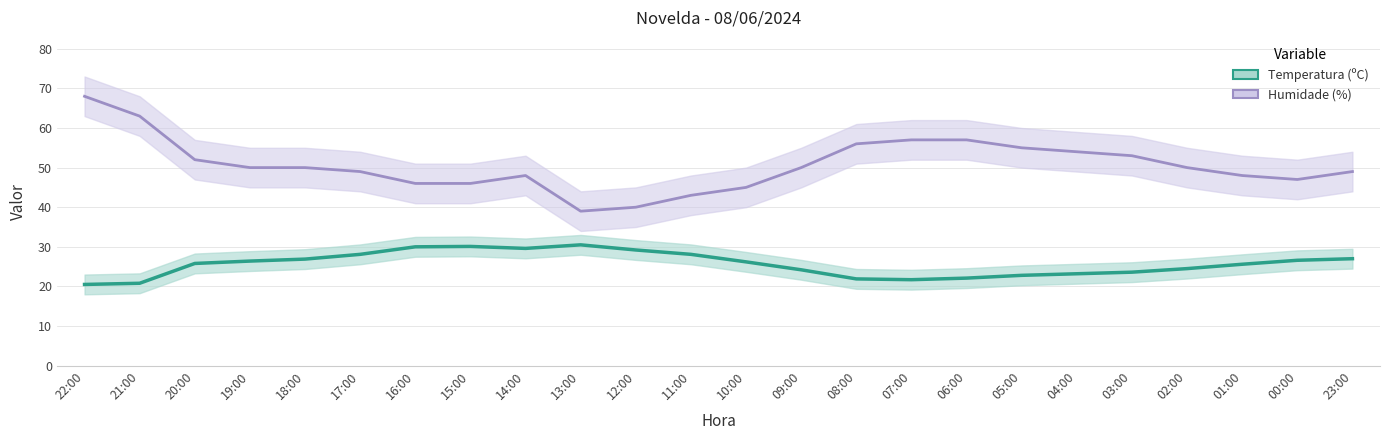

Which series has the largest range (max minus min)?

Humidade (%)